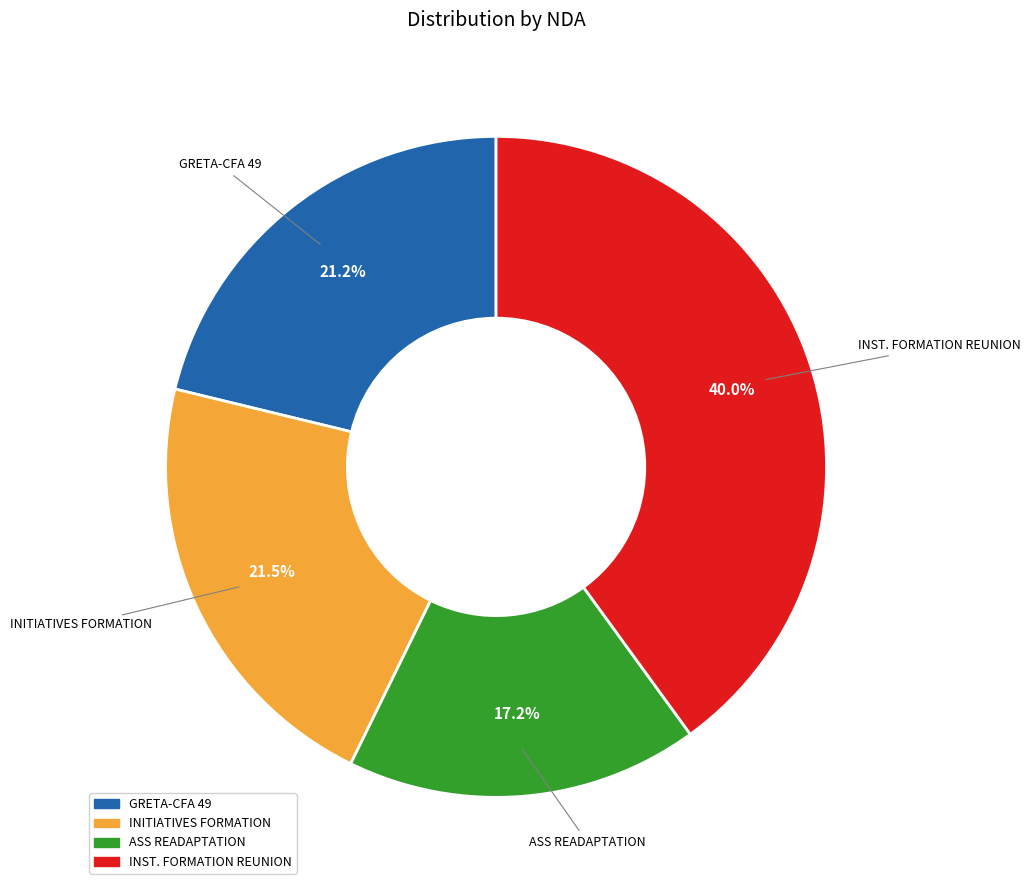

Is there a majority slice in this chart?

No